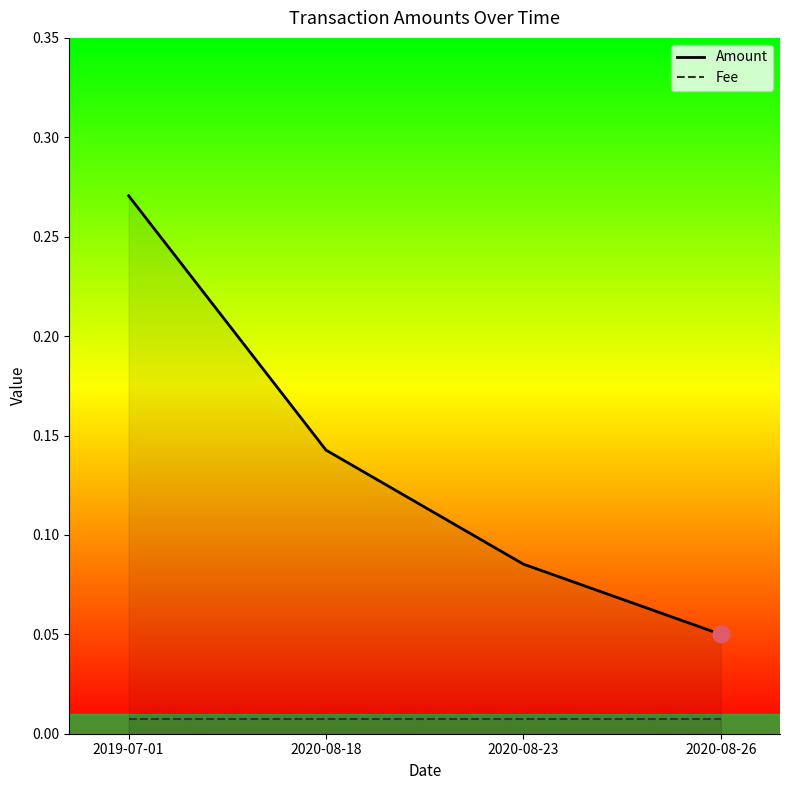

Reading left to right, extract all data points from this chart.

Amount: 0.3	0.1	0.1	0.1
Fee: 0.0	0.0	0.0	0.0